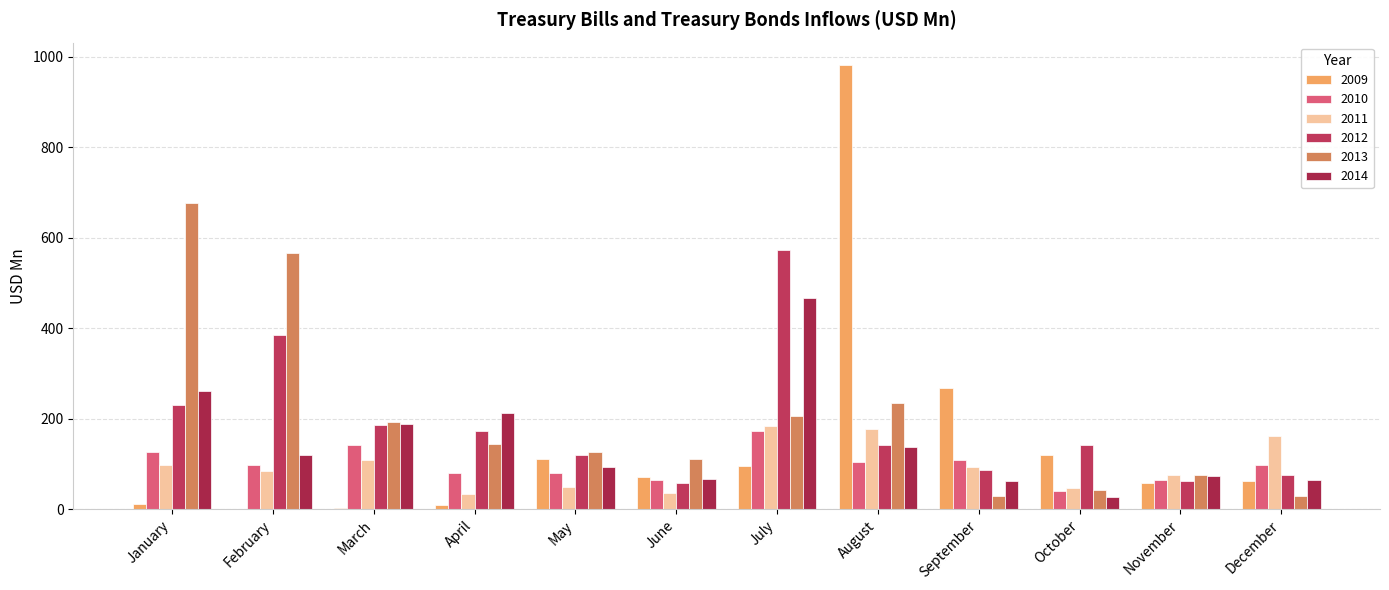

The 2009 series shows 1.5 at February. True or false?

True